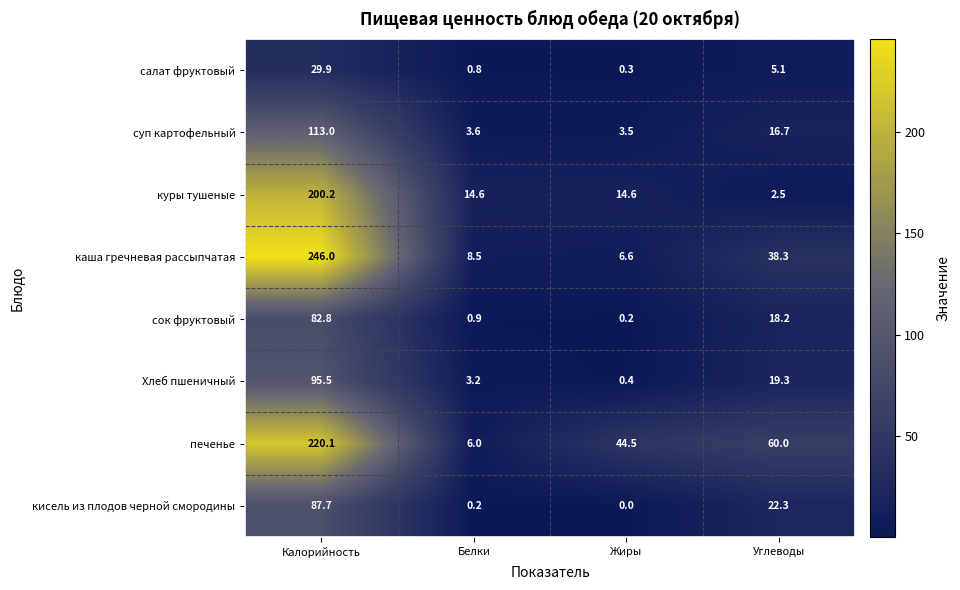

What is the spread (max minus min) of values at Углеводы?

57.5